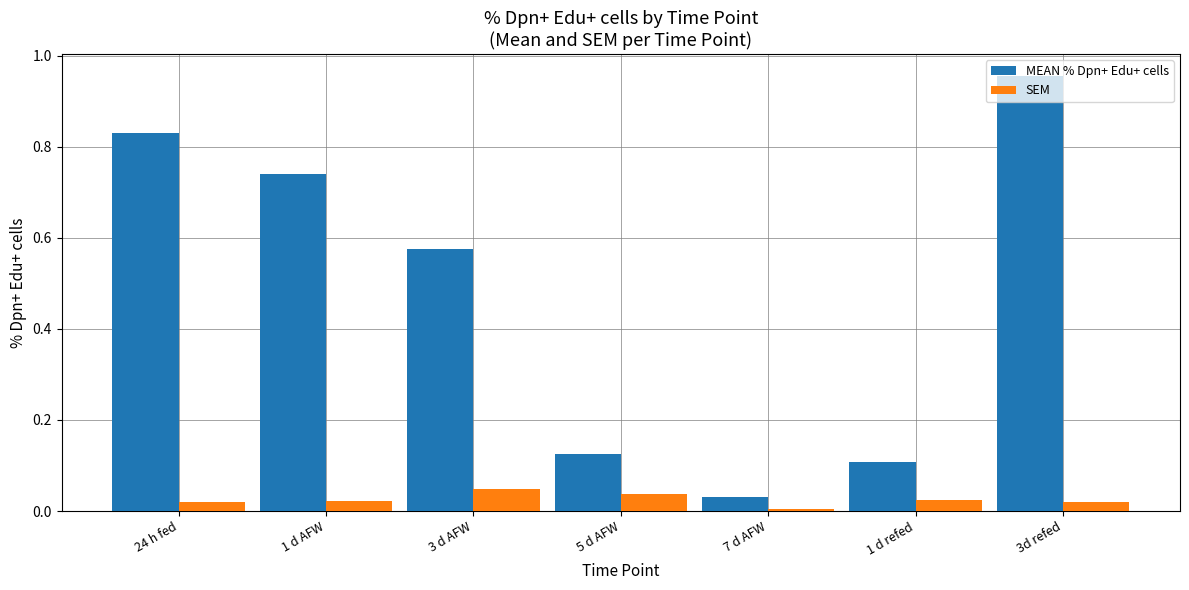

The value of SEM at 7 d AFW is 0.0. True or false?

True